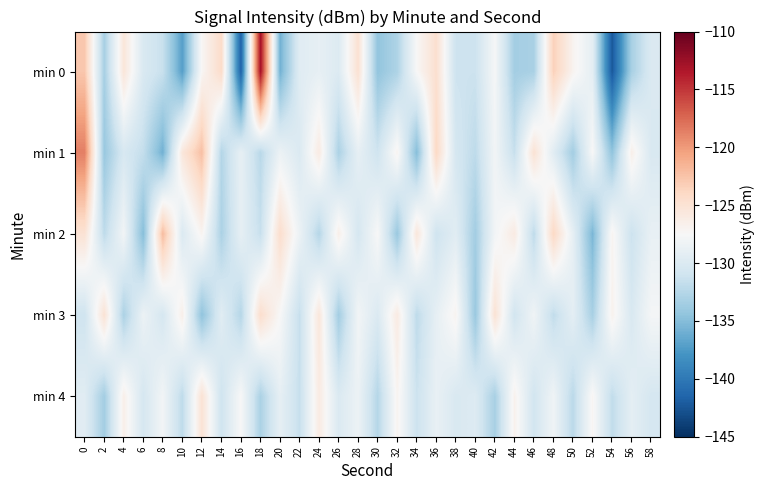

Reading left to right, list all the values displayed in this chart.

min 0: 0=-122.7	2=-133.3	4=-125.4	6=-130.1	8=-131.4	10=-137.1	12=-127.3	14=-124.3	16=-141.6	18=-112.9	20=-135.9	22=-129.6	24=-129.0	26=-129.9	28=-124.8	30=-134.4	32=-132.9	34=-127.5	36=-124.6	38=-131.1	40=-131.2	42=-127.7	44=-133.4	46=-133.2	48=-123.4	50=-126.9	52=-129.2	54=-142.3	56=-133.2	58=-130.0
min 1: 0=-118.6	2=-134.1	4=-130.3	6=-131.7	8=-135.9	10=-125.5	12=-122.2	14=-132.6	16=-128.9	18=-132.3	20=-128.5	22=-130.0	24=-126.0	26=-133.0	28=-129.0	30=-131.0	32=-127.0	34=-135.0	36=-124.0	38=-130.5	40=-132.0	42=-128.0	44=-131.5	46=-125.0	48=-129.5	50=-133.5	52=-127.5	54=-134.5	56=-126.5	58=-130.2
min 2: 0=-125.0	2=-132.0	4=-128.0	6=-135.0	8=-122.0	10=-130.0	12=-127.0	14=-133.0	16=-129.0	18=-131.5	20=-124.5	22=-128.5	24=-132.5	26=-126.5	28=-130.5	30=-127.5	32=-134.0	34=-125.5	36=-131.0	38=-129.5	40=-133.5	42=-128.0	44=-126.0	46=-132.0	48=-124.0	50=-129.0	52=-135.5	54=-127.0	56=-131.2	58=-128.8
min 3: 0=-131.0	2=-125.0	4=-133.0	6=-128.5	8=-130.5	10=-126.5	12=-134.5	14=-129.5	16=-132.5	18=-124.5	20=-127.5	22=-131.5	24=-125.5	26=-133.5	28=-128.0	30=-130.0	32=-126.0	34=-132.0	36=-129.0	38=-127.0	40=-134.0	42=-125.0	44=-130.8	46=-128.2	48=-131.8	50=-129.2	52=-133.2	54=-126.8	56=-130.2	58=-127.8
min 4: 0=-129.5	2=-133.5	4=-126.5	6=-130.5	8=-128.0	10=-132.0	12=-125.0	14=-131.0	16=-127.5	18=-133.0	20=-129.0	22=-131.5	24=-126.0	26=-130.0	28=-128.5	30=-132.5	32=-127.0	34=-131.2	36=-128.8	38=-130.2	40=-129.8	42=-133.2	44=-126.8	46=-130.8	48=-128.2	50=-132.2	52=-127.2	54=-131.8	56=-129.2	58=-130.5